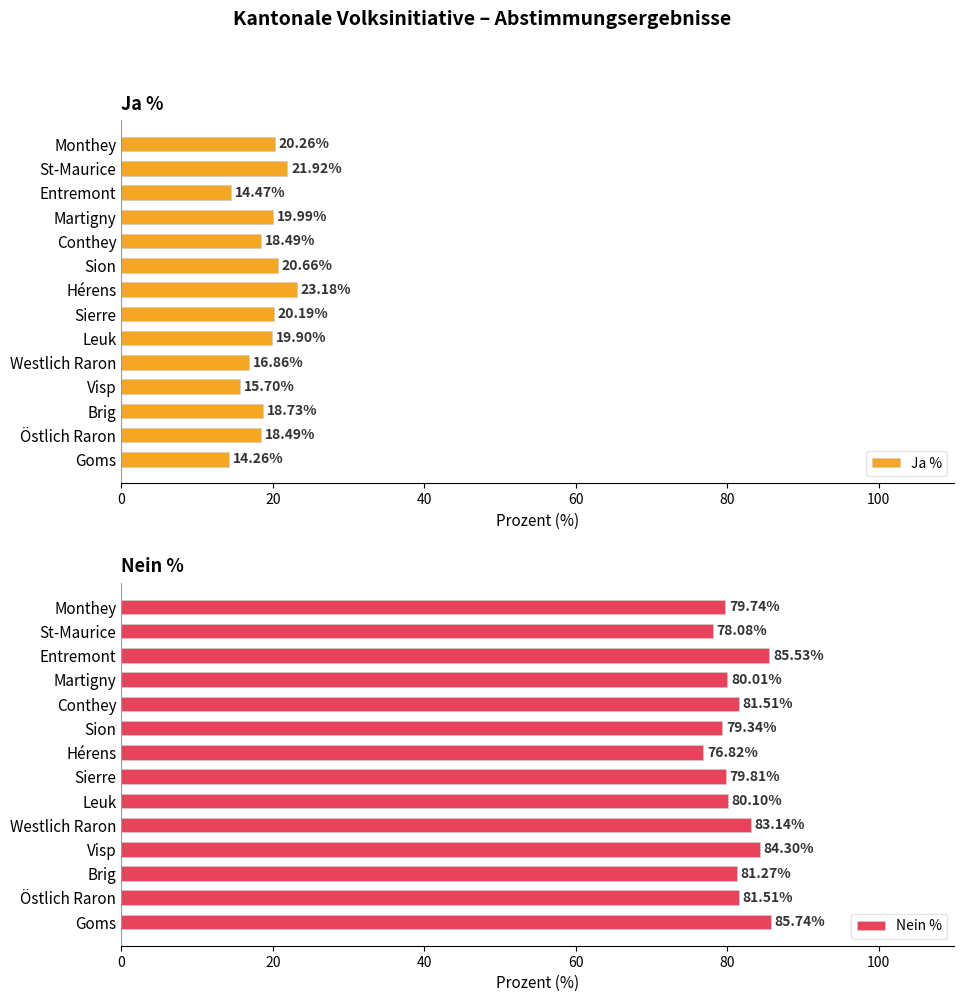

How many groups of bars are there?

14